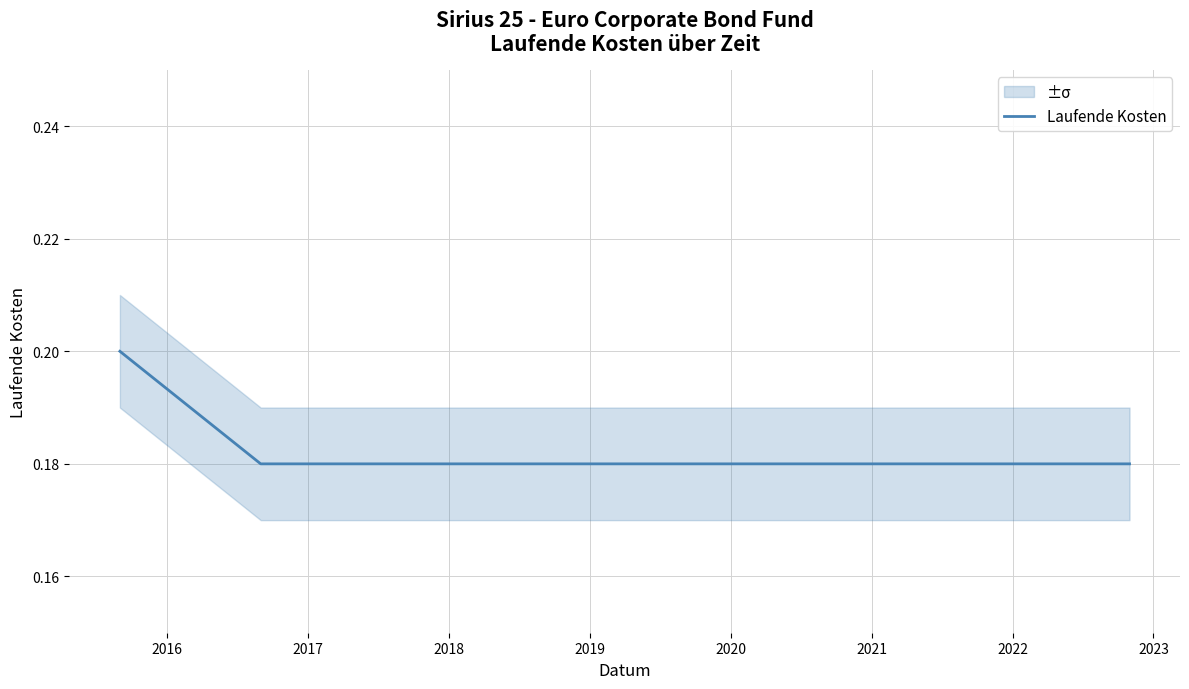

True or false: there are more than 2 points higher than both neighbors.

False